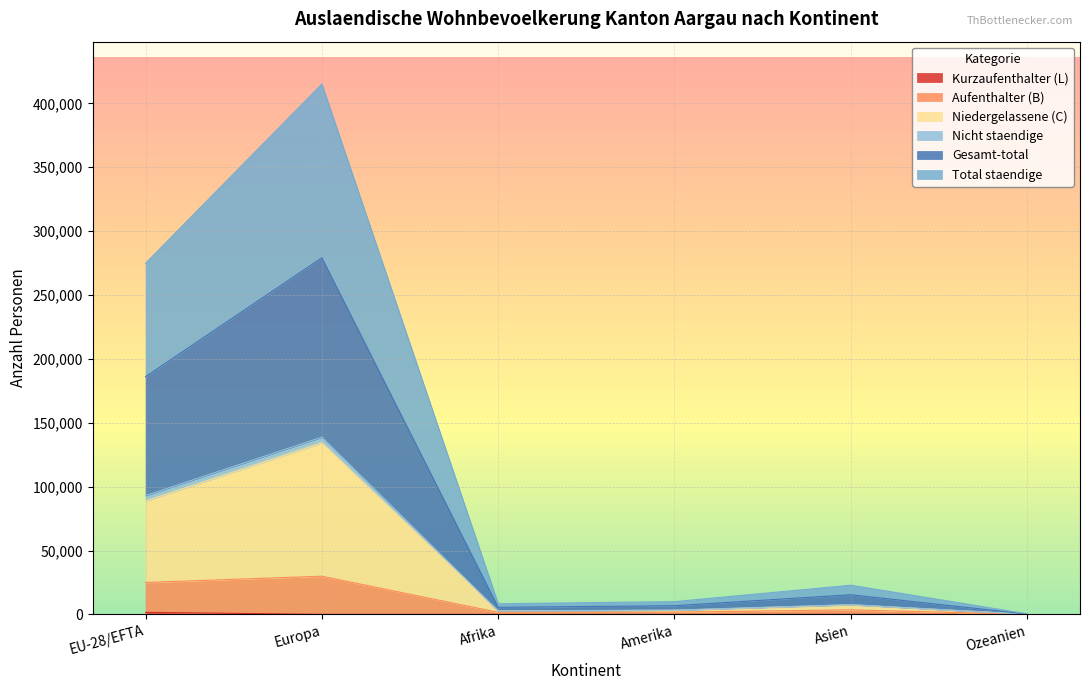

What is the smallest value displayed?

2